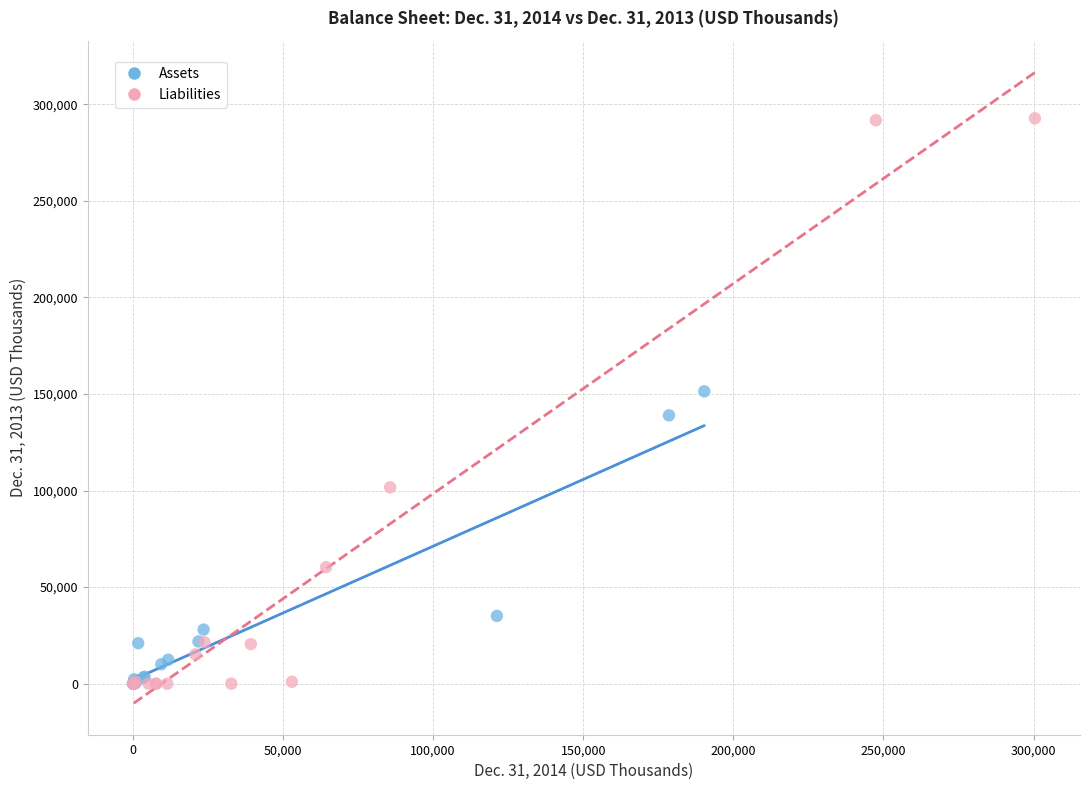

Which series has the widest spread of Y values?

Liabilities